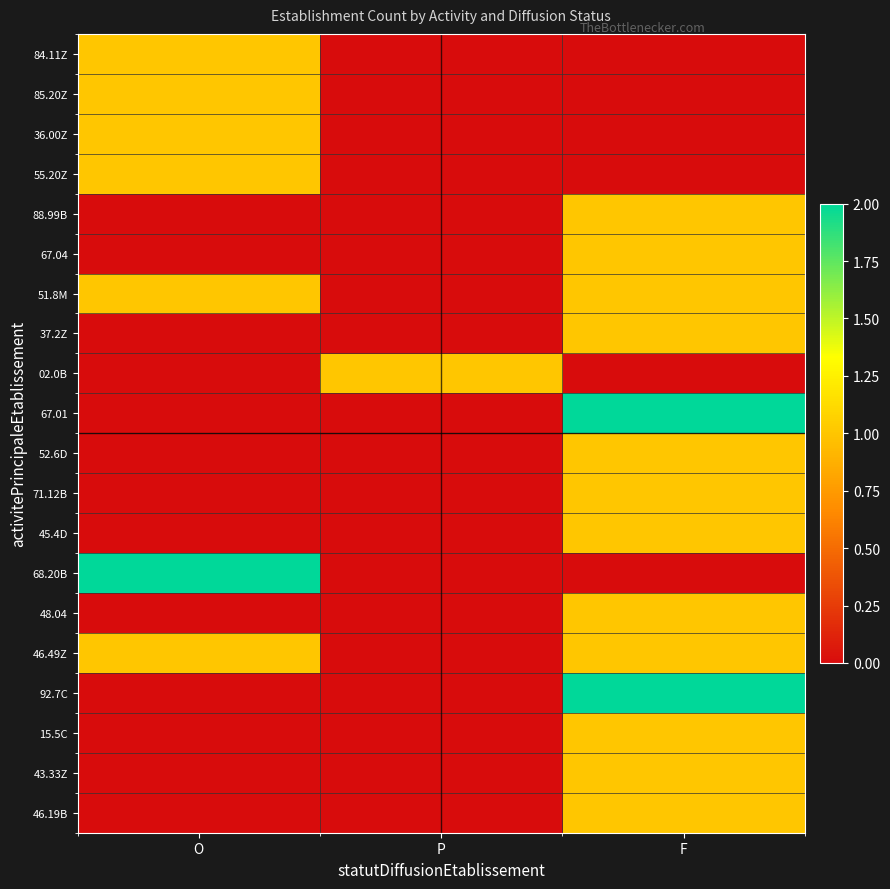

How many data points does each series have?

3